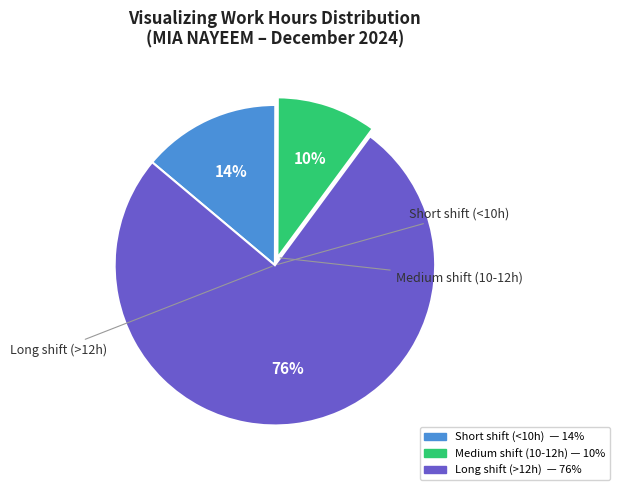

Is there a majority slice in this chart?

Yes